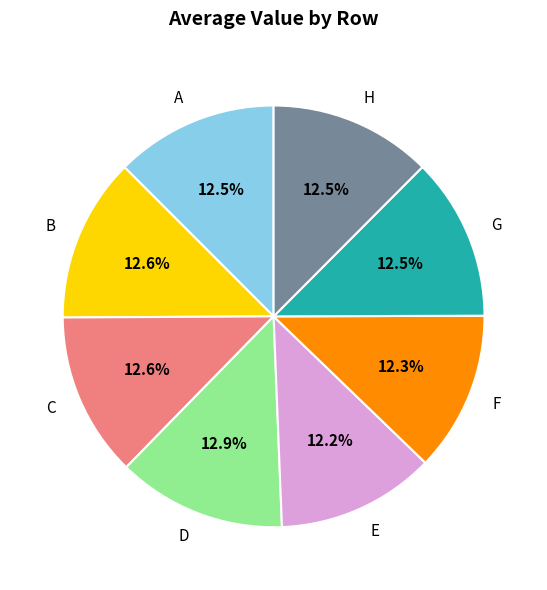

To the nearest percent, what is the average slice percentage?

12%